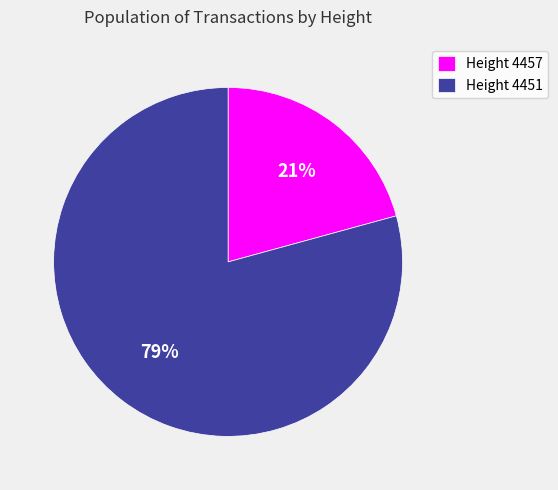

Rank the categories by value from highest to lowest.

Height 4451, Height 4457